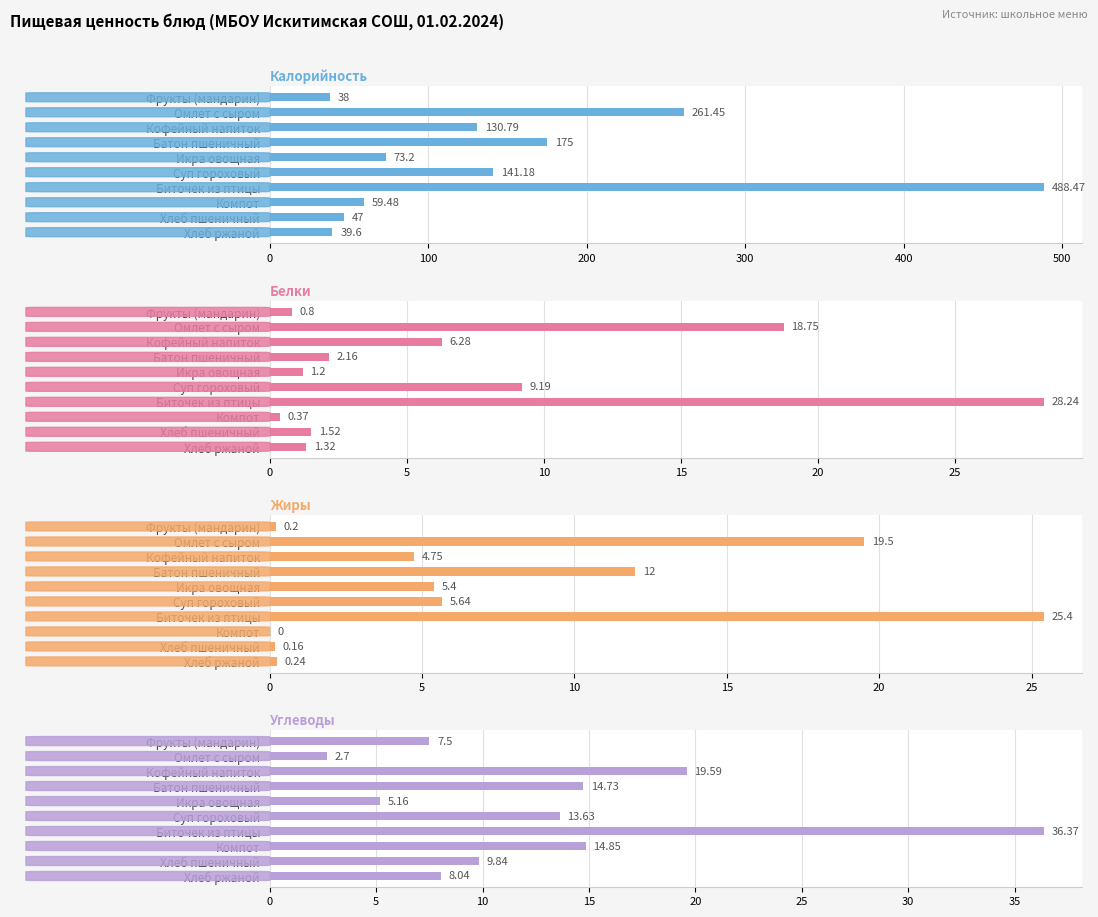

Reading left to right, list all the values displayed in this chart.

Калорийность: 38.0	261.4	130.8	175.0	73.2	141.2	488.5	59.5	47.0	39.6
Белки: 0.8	18.8	6.3	2.2	1.2	9.2	28.2	0.4	1.5	1.3
Жиры: 0.2	19.5	4.8	12.0	5.4	5.6	25.4	0.0	0.2	0.2
Углеводы: 7.5	2.7	19.6	14.7	5.2	13.6	36.4	14.8	9.8	8.0